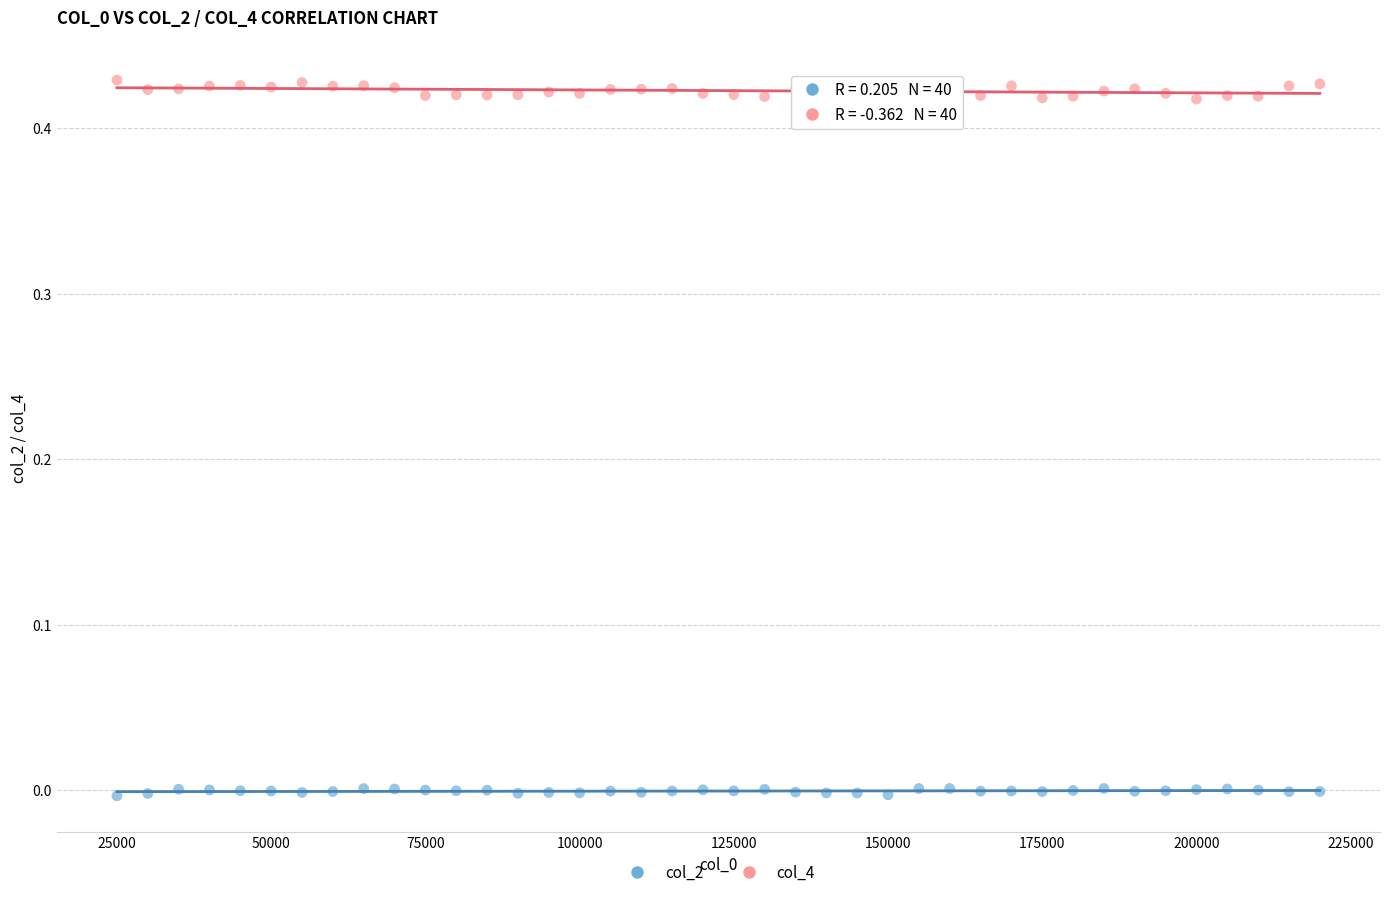

Which series reaches the minimum Y coordinate?

col_2